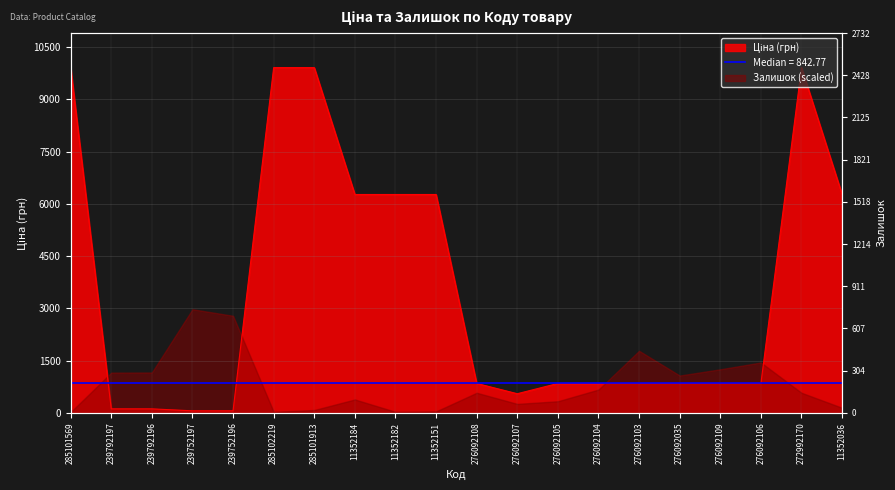

At which category does the data reach its first local valley?

276092107